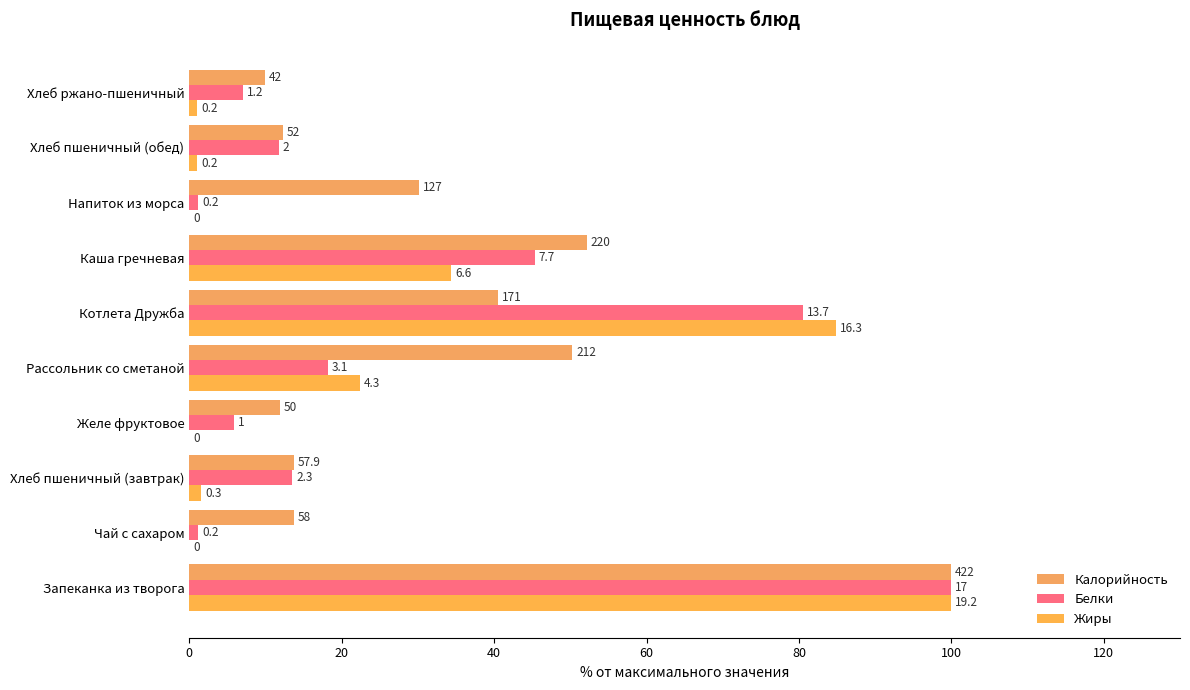

Are the bars horizontal?

Yes